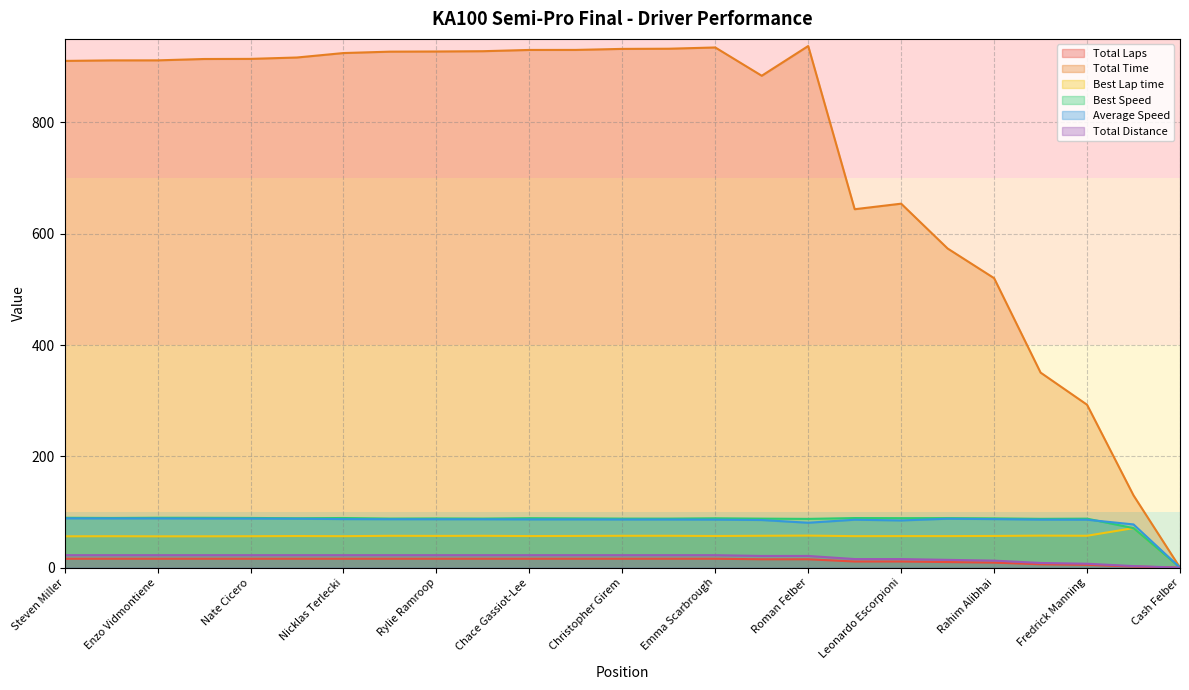

Which has a higher value, Cash Felber or Axel Cabrera?

Axel Cabrera